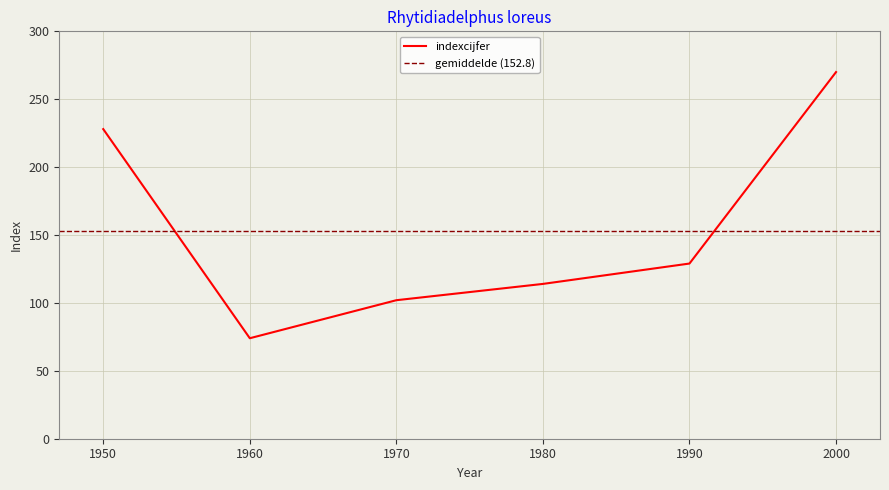

List the labels in order of value, largest first.

2000, 1950, 1990, 1980, 1970, 1960